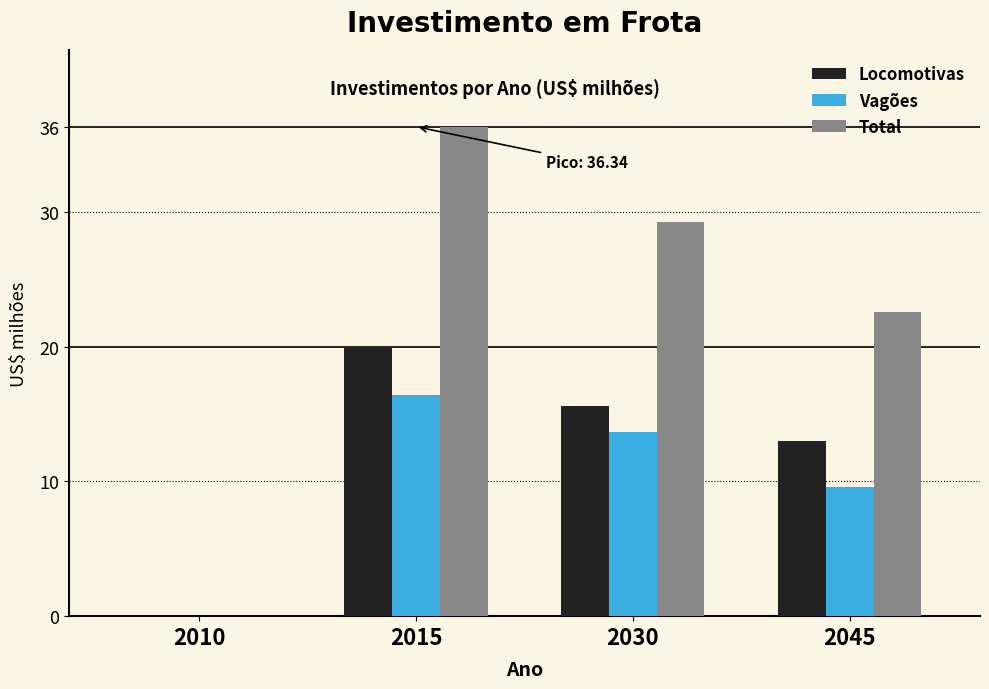

Reading left to right, what are all the values shown in this chart?

Locomotivas: 2010=0.0	2015=19.9	2030=15.6	2045=13.0
Vagões: 2010=0.0	2015=16.4	2030=13.7	2045=9.6
Total: 2010=0.0	2015=36.3	2030=29.3	2045=22.6